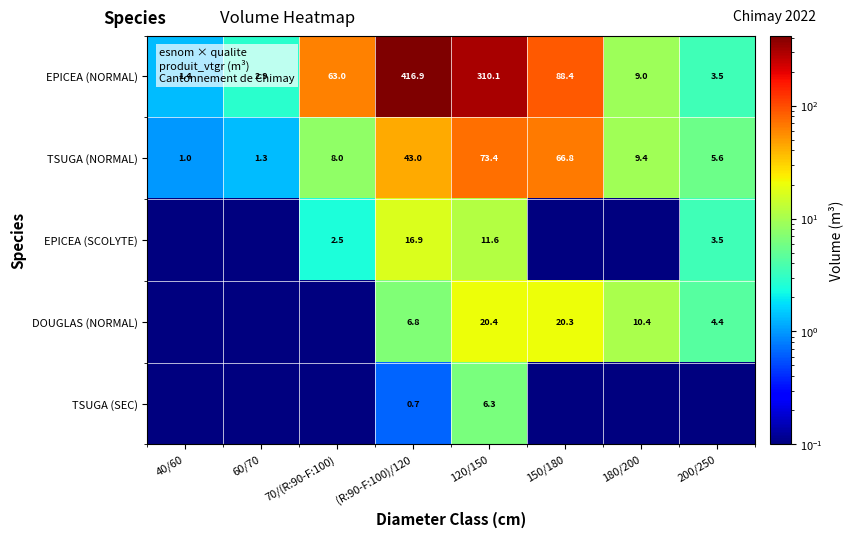

The EPICEA (SCOLYTE) series shows 16.9 at (R:90-F:100)/120. True or false?

True